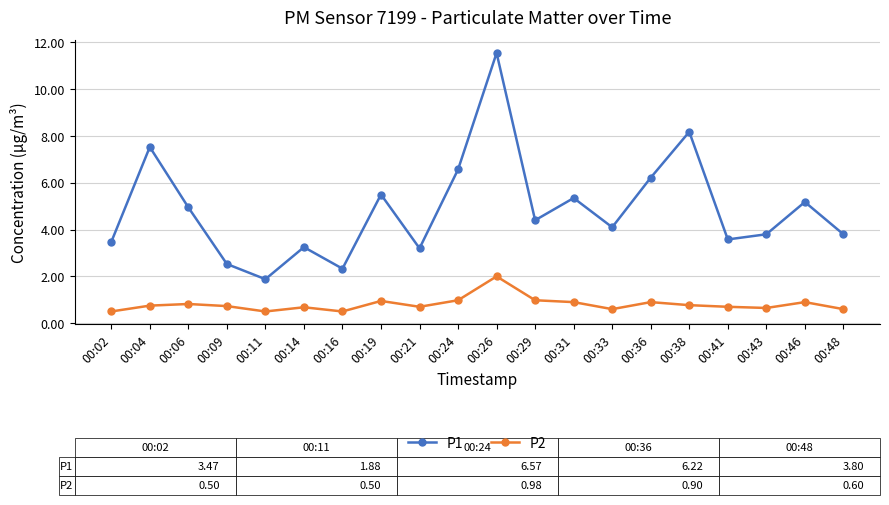

Which series has the widest spread of values?

P1